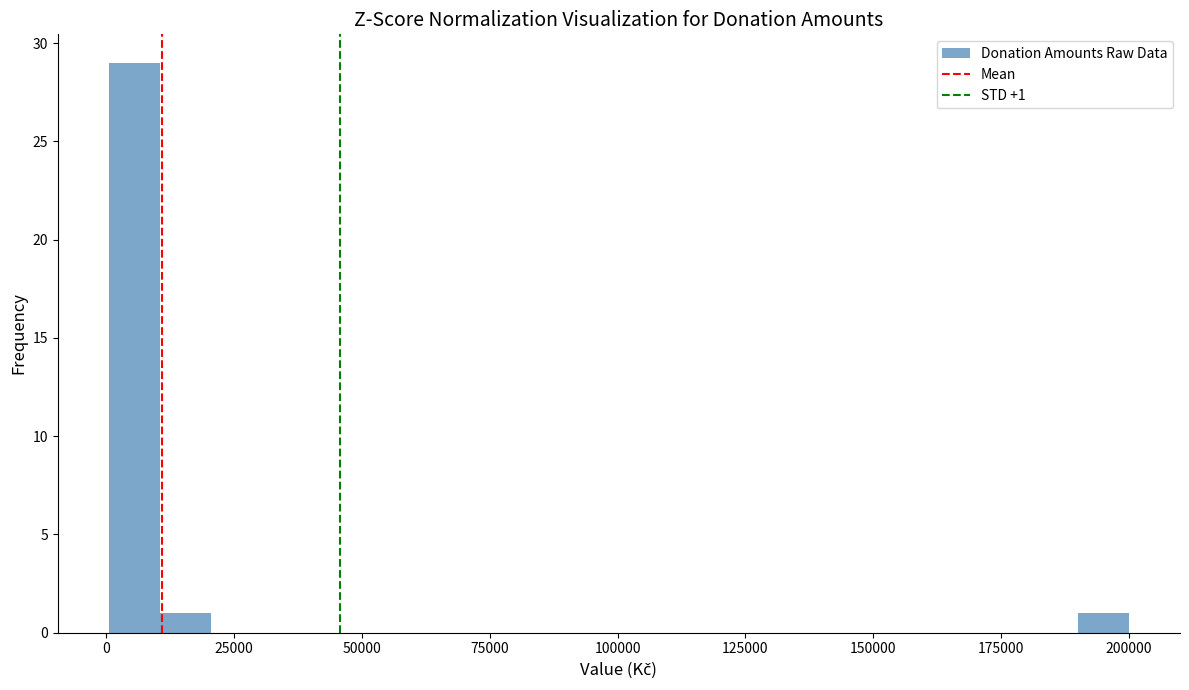

Around what value on the x-axis is the tallest bar? Give the approximate position of its centre, as read against the axis.

5000